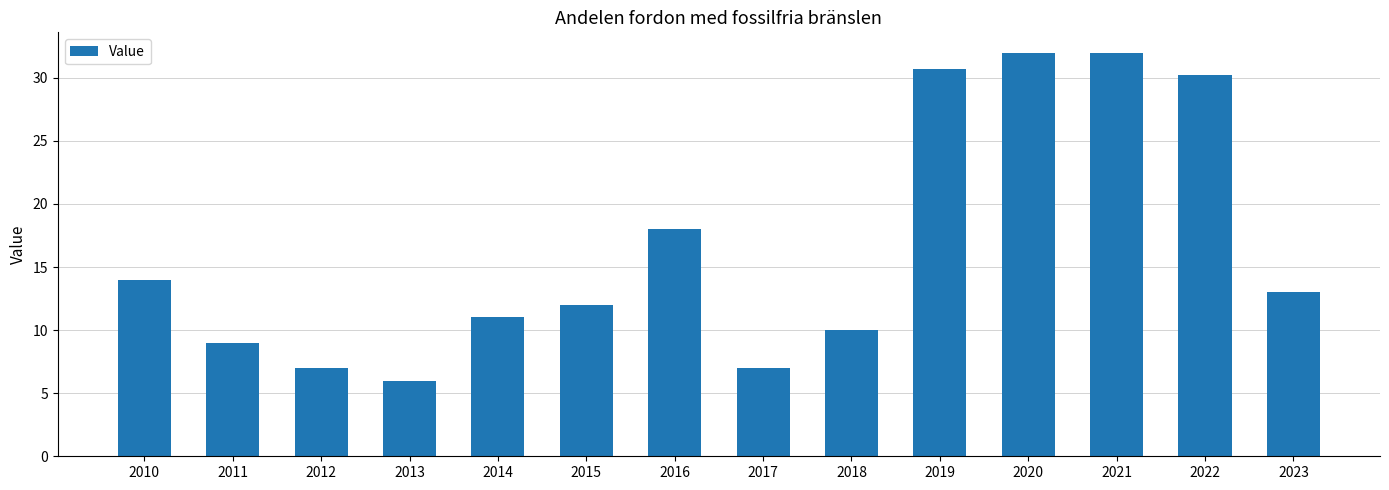

How many values are below 13?

7